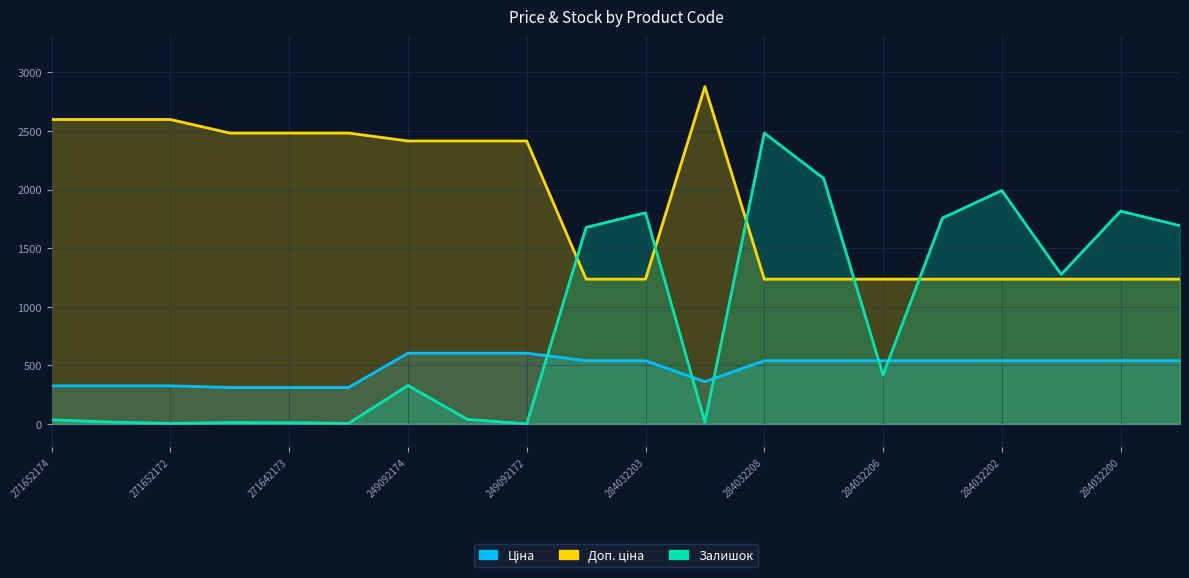

Which category has the highest value across all series?

283532151